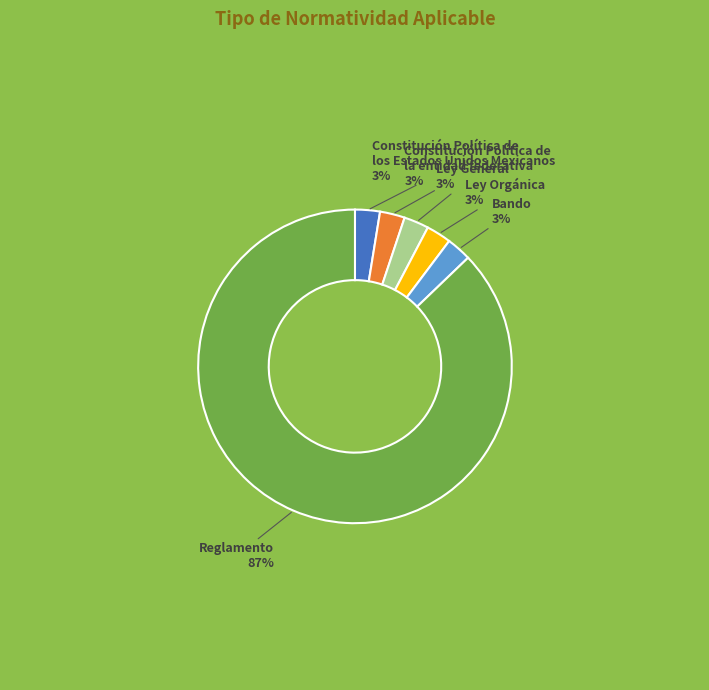

To the nearest percent, what is the average slice percentage?

17%